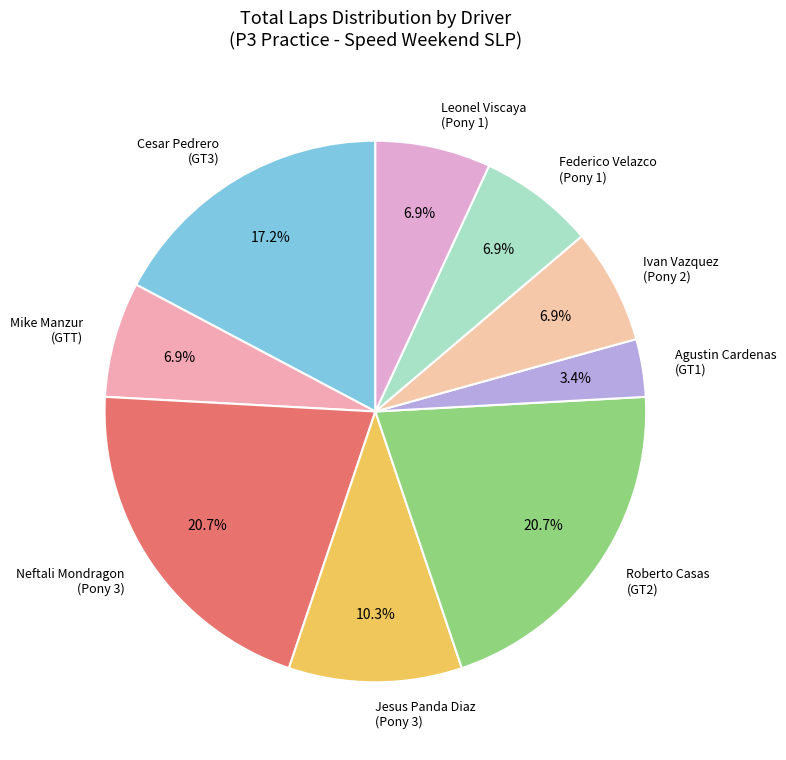

What percentage is the Ivan Vazquez (Pony 2) slice, to the nearest percent?

7%